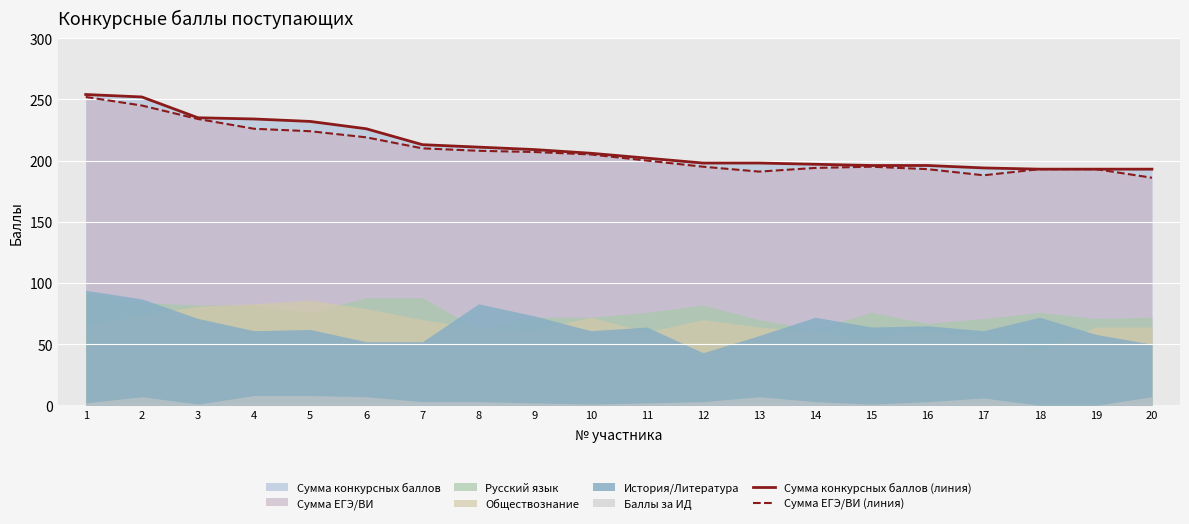

Between 6 and 7, which series saw the biggest shift?

Сумма конкурсных баллов (линия)